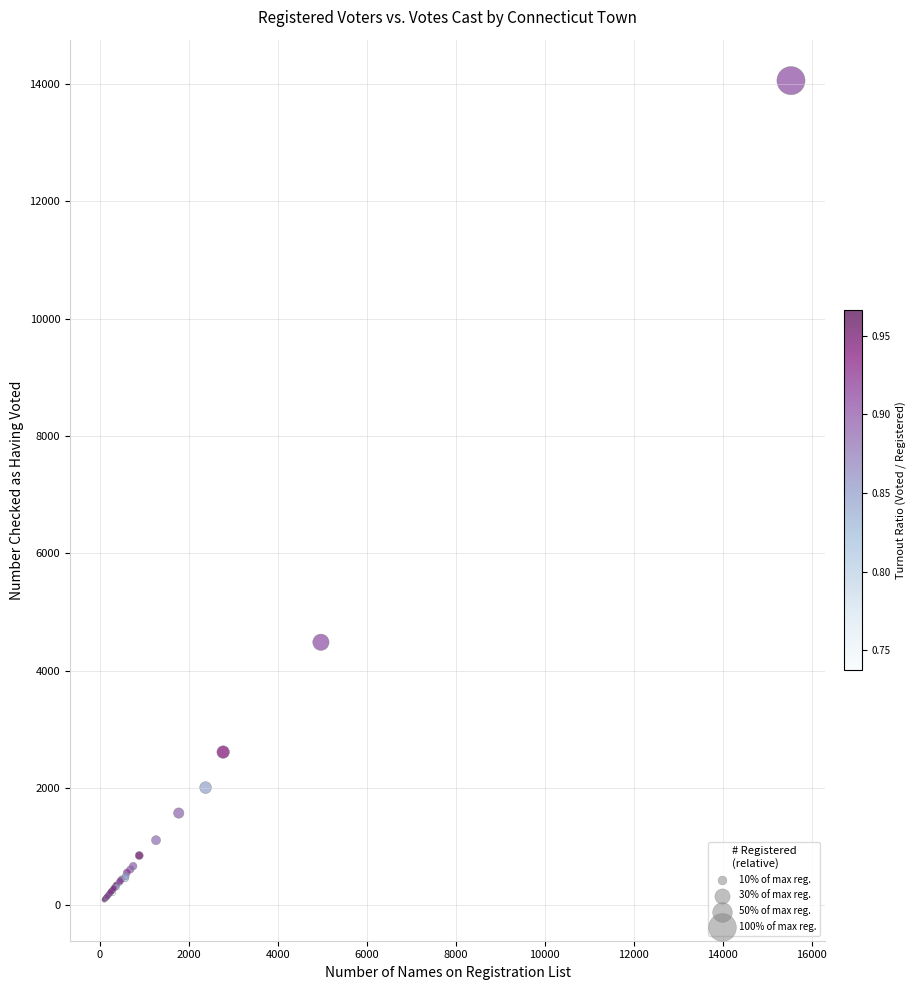

What Y value in the scatter plot is closest to 7078?

4486